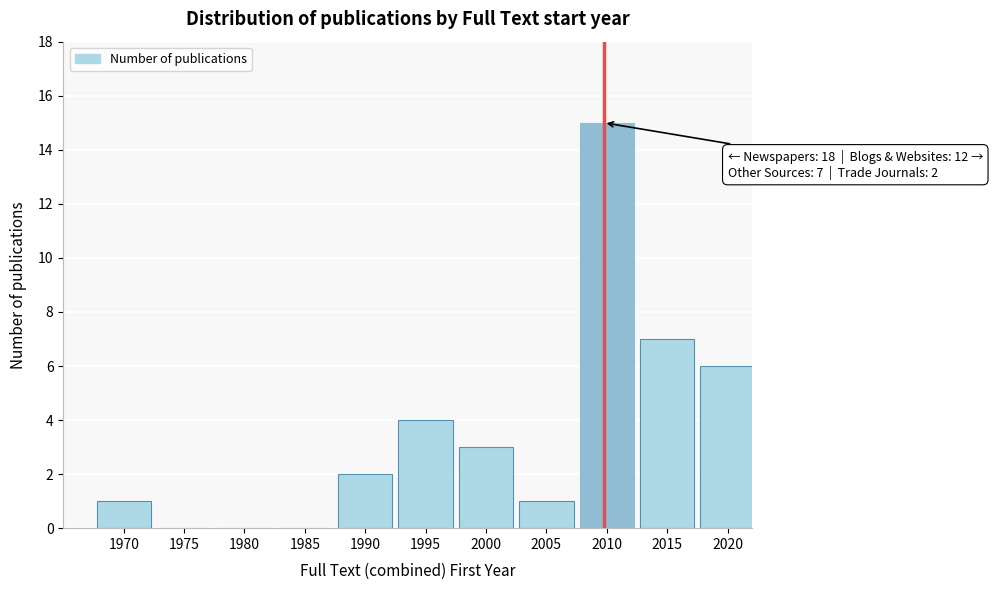

Reading left to right, extract all data points from this chart.

1970=1	1975=0	1980=0	1985=0	1990=2	1995=4	2000=3	2005=1	2010=15	2015=7	2020=6